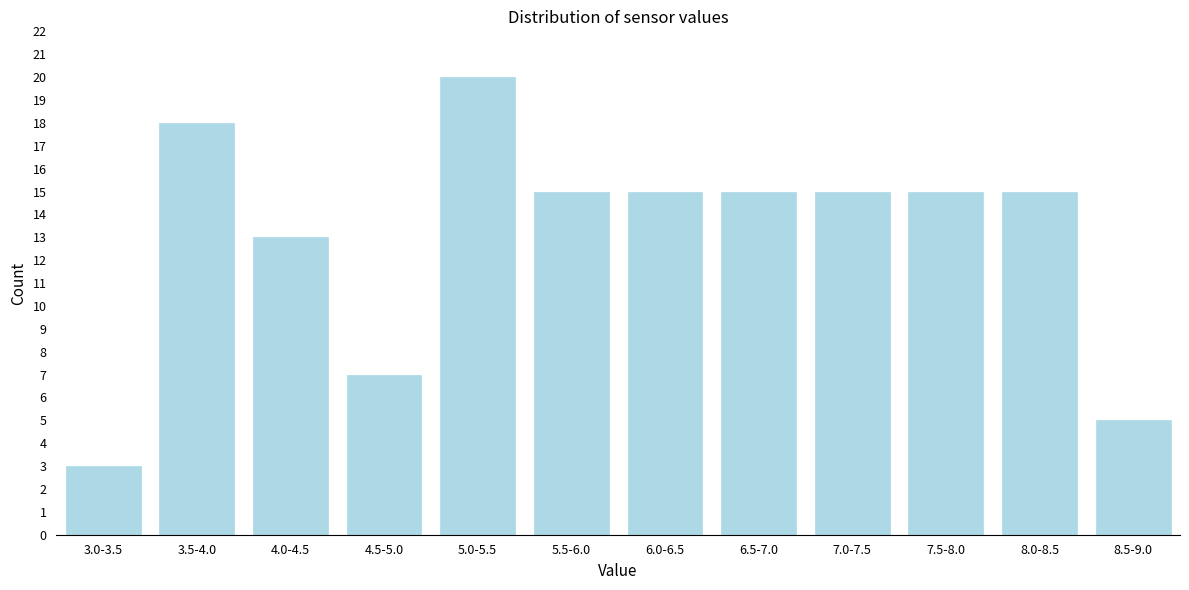

Reading left to right, list all the values displayed in this chart.

3.0-3.5=3	3.5-4.0=18	4.0-4.5=13	4.5-5.0=7	5.0-5.5=20	5.5-6.0=15	6.0-6.5=15	6.5-7.0=15	7.0-7.5=15	7.5-8.0=15	8.0-8.5=15	8.5-9.0=5